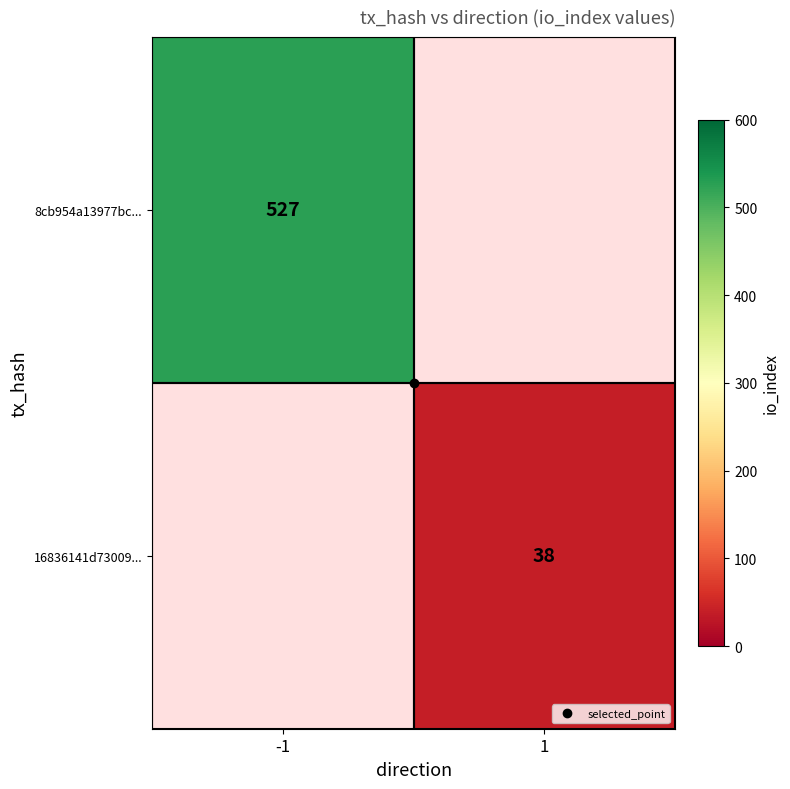

Rank the categories by 16836141d73009... value from highest to lowest.

-1, 1